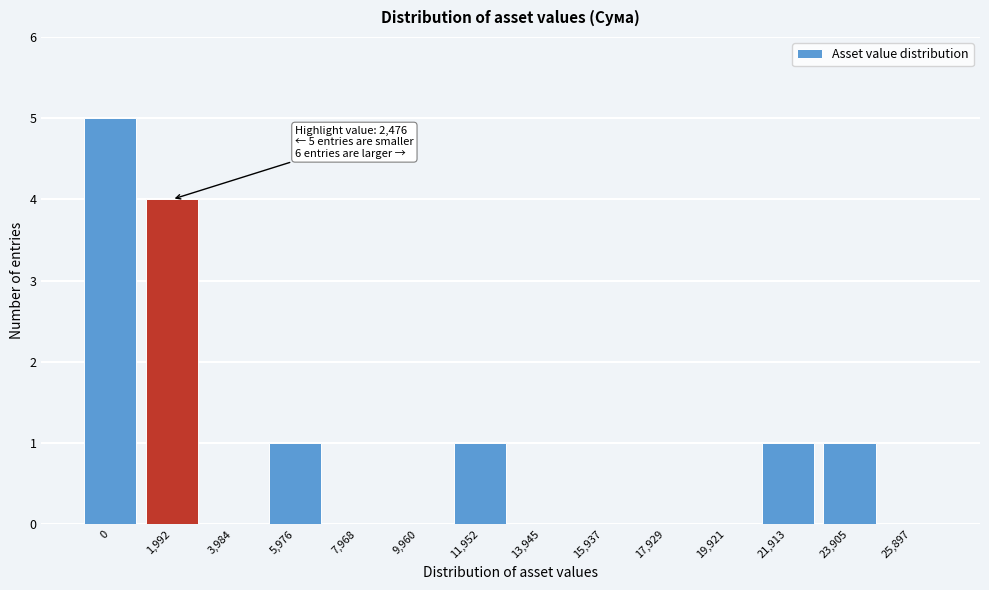

Reading left to right, transcribe all the data shown in this chart.

0=5	1,992=4	3,984=0	5,976=1	7,968=0	9,960=0	11,952=1	13,945=0	15,937=0	17,929=0	19,921=0	21,913=1	23,905=1	25,897=0